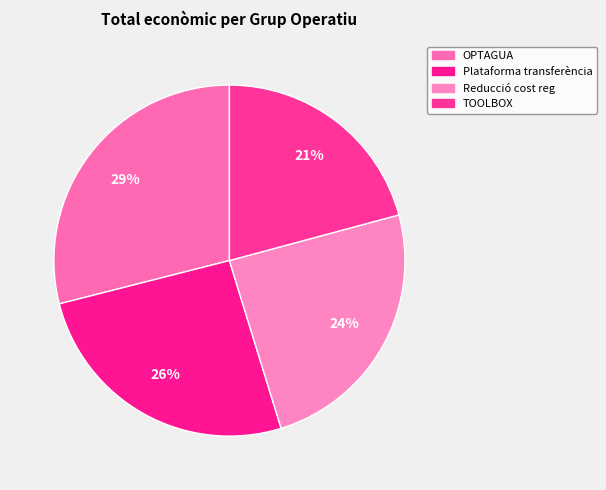

How many segments does this pie chart have?

4